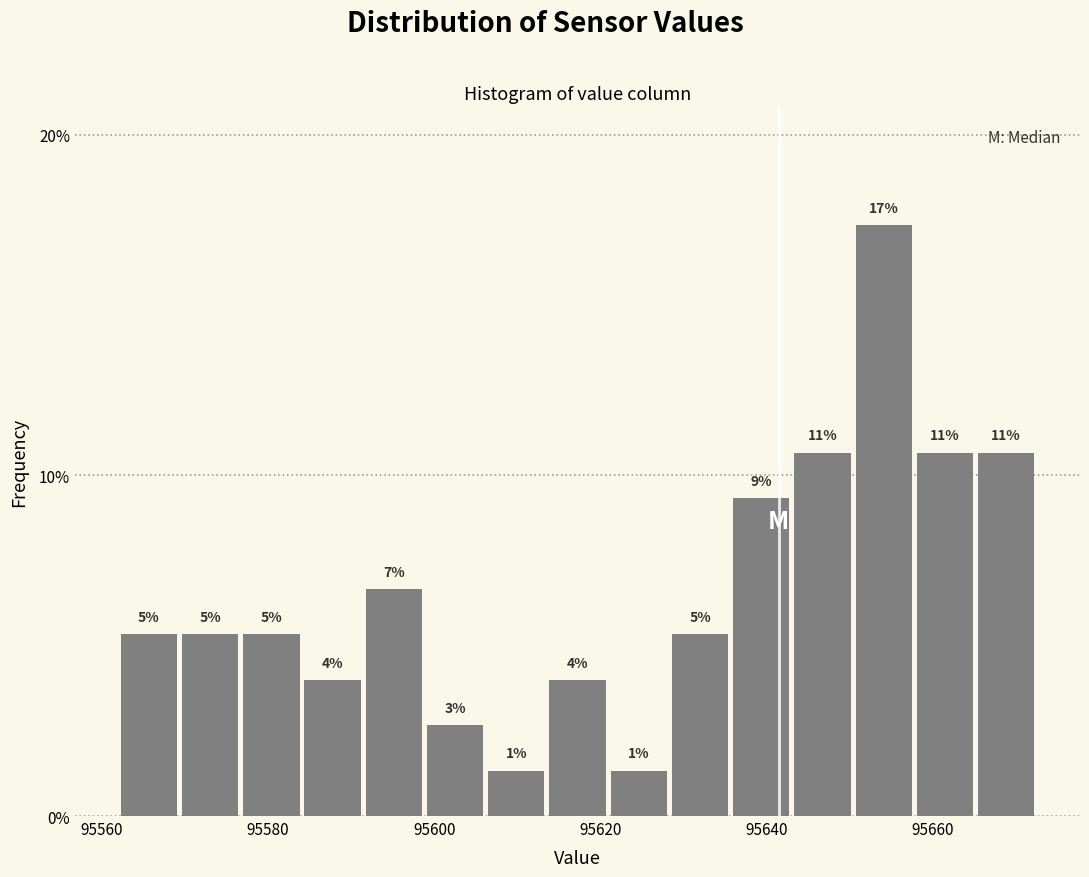

Read against the x-axis, roughly where is the centre of the tallest bar?

95654